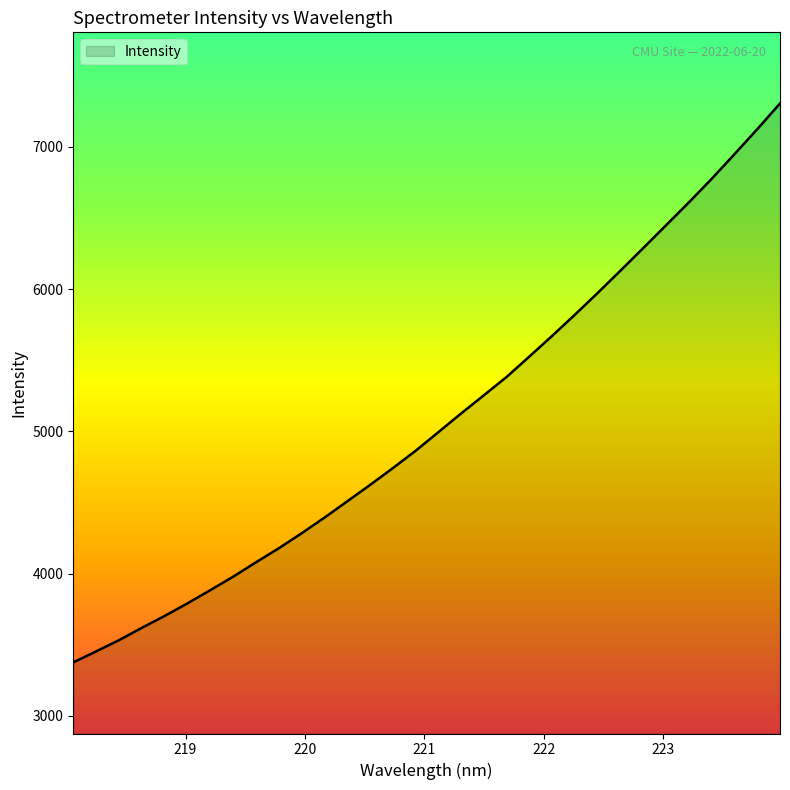

What is the difference between the second highest and minimum values?

3748.3